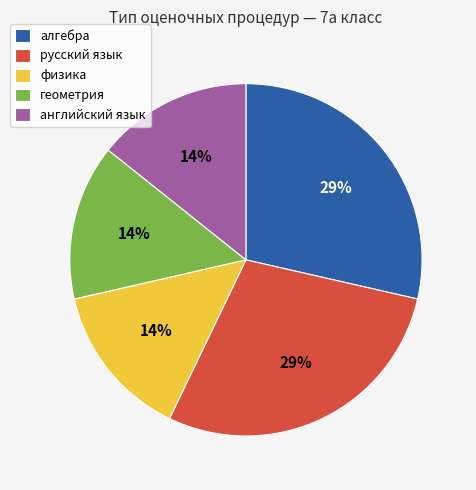

Is there a majority slice in this chart?

No